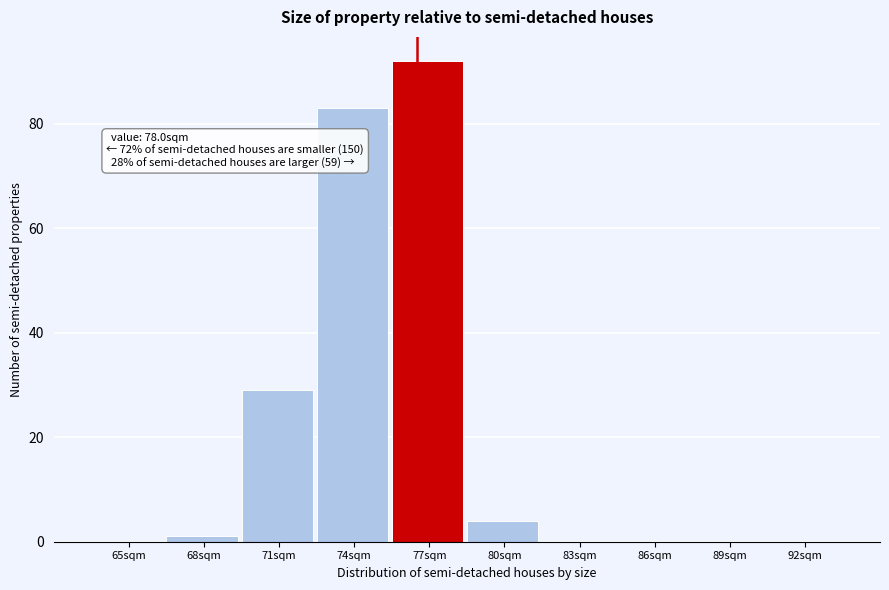

Reading right to left, transcribe all the data shown in this chart.

92sqm=0	89sqm=0	86sqm=0	83sqm=0	80sqm=4	77sqm=92	74sqm=83	71sqm=29	68sqm=1	65sqm=0